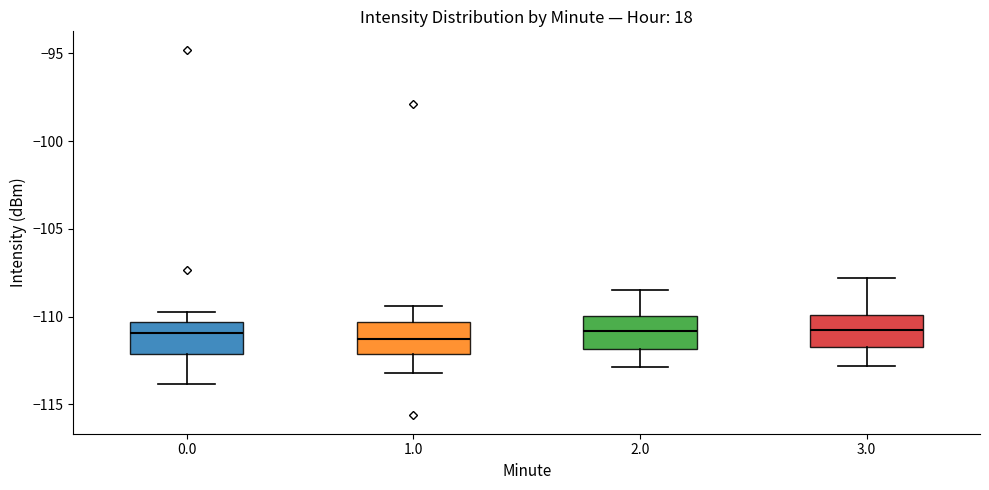

Reading left to right, transcribe this box plot: for each box, give where its median line is, the range the box spans, and where its two whiskers end, as read against the y-axis. The values are not printed on the chart, so give them approximately, as read against the axis.

0.0: median -111.0, box -112.0 to -110.5, whiskers -114.0 to -109.5
1.0: median -111.5, box -112.0 to -110.5, whiskers -113.0 to -109.5
2.0: median -111.0, box -112.0 to -110.0, whiskers -113.0 to -108.5
3.0: median -110.5, box -111.5 to -110.0, whiskers -113.0 to -108.0